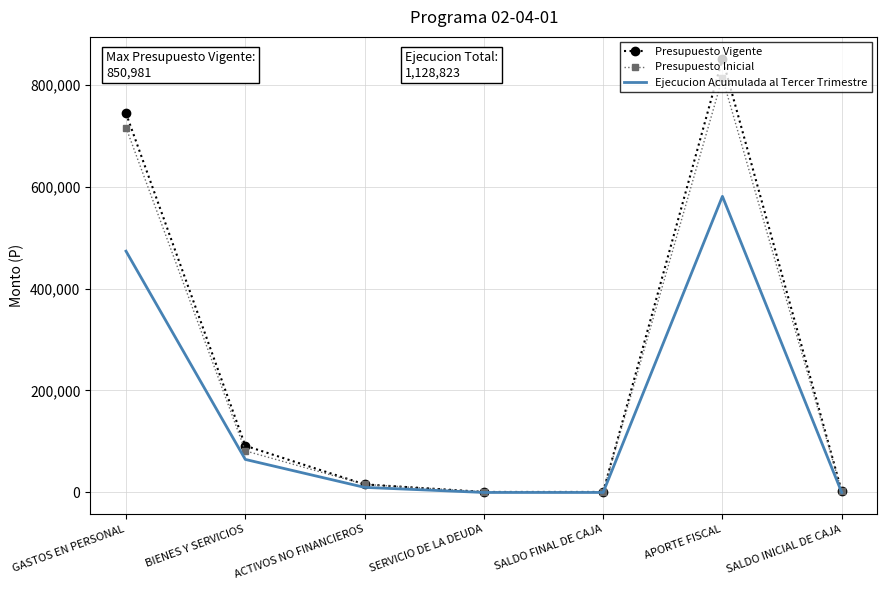

What is the maximum value shown in the chart?

850981